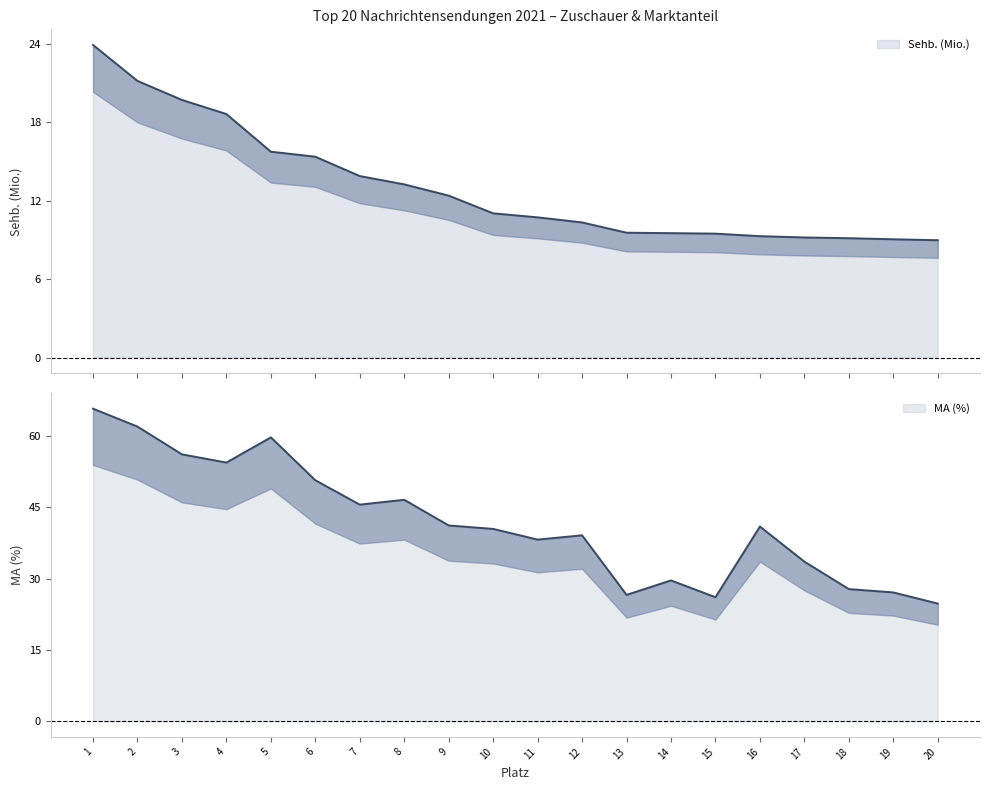

Is it true that Sehb. (Mio.) equals 9.0 at 19?

True